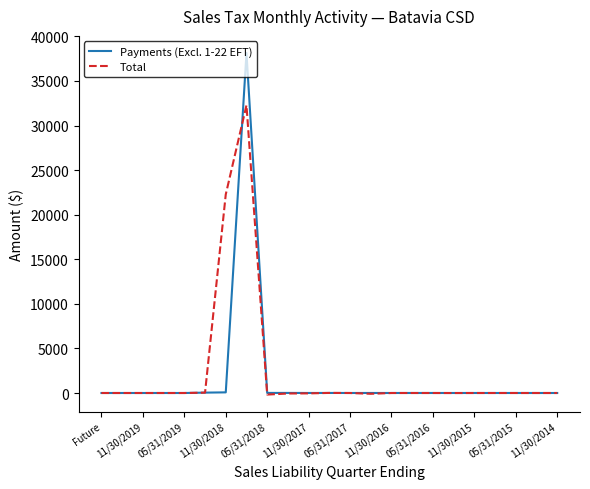

Which series has the largest range (max minus min)?

Payments (Excl. 1-22 EFT)